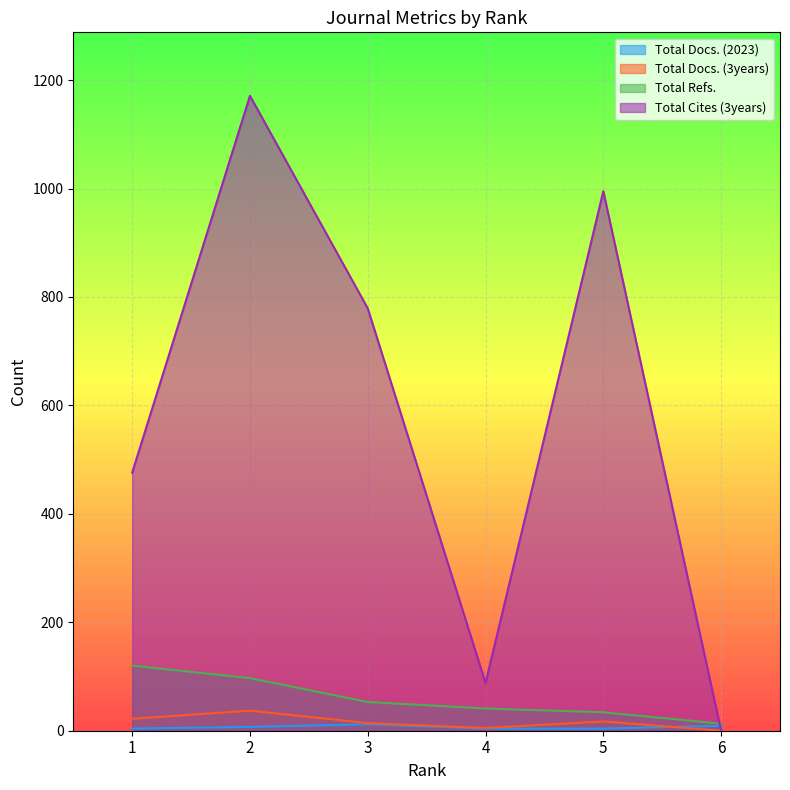

Where is Total Refs. nearest to the value 66?

3